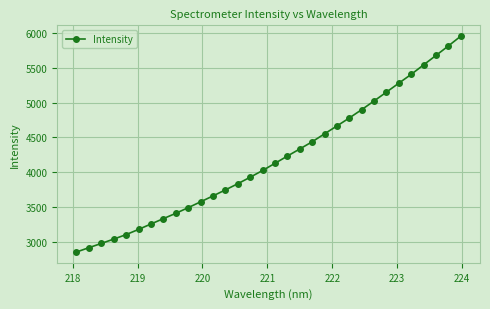

What is the minimum value shown in the chart?

2849.6